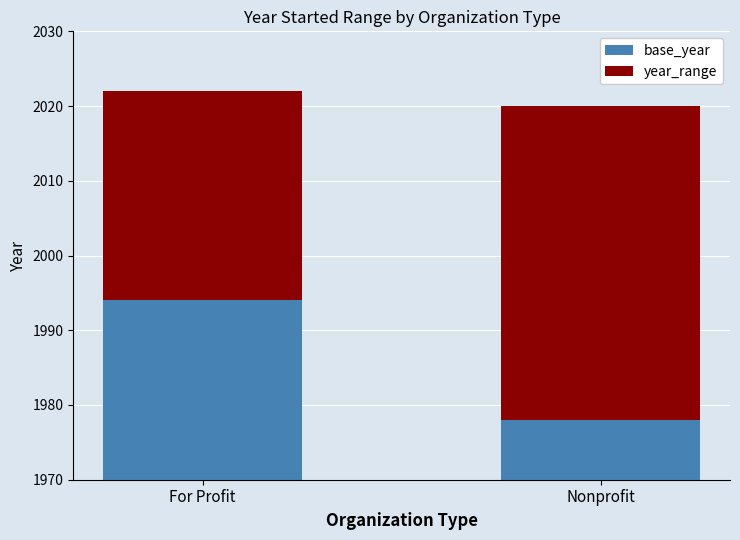

What are all the series names shown in the legend?

base_year, year_range